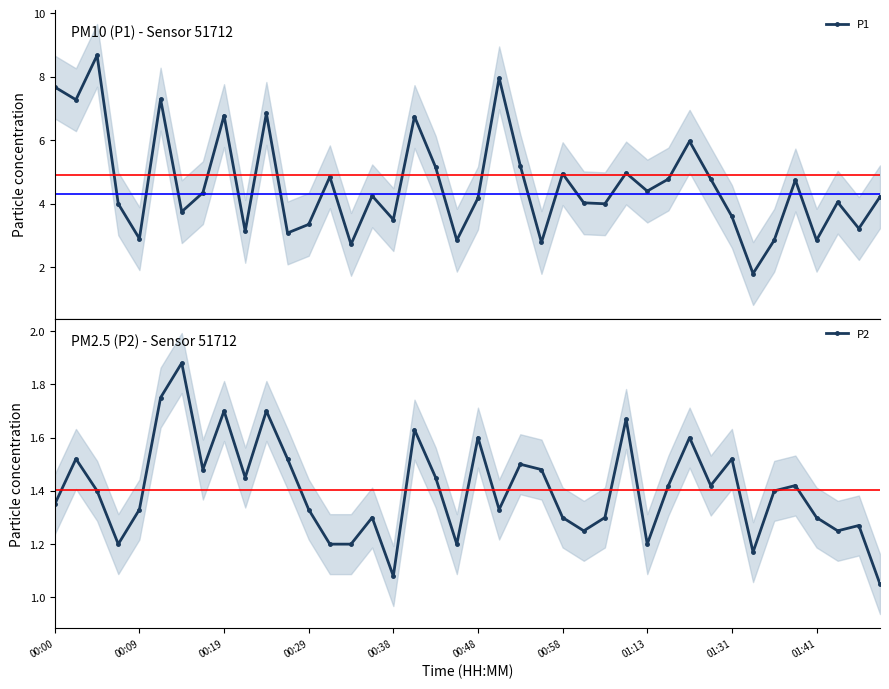

True or false: P2 has more than 2 interior local peaks.

True